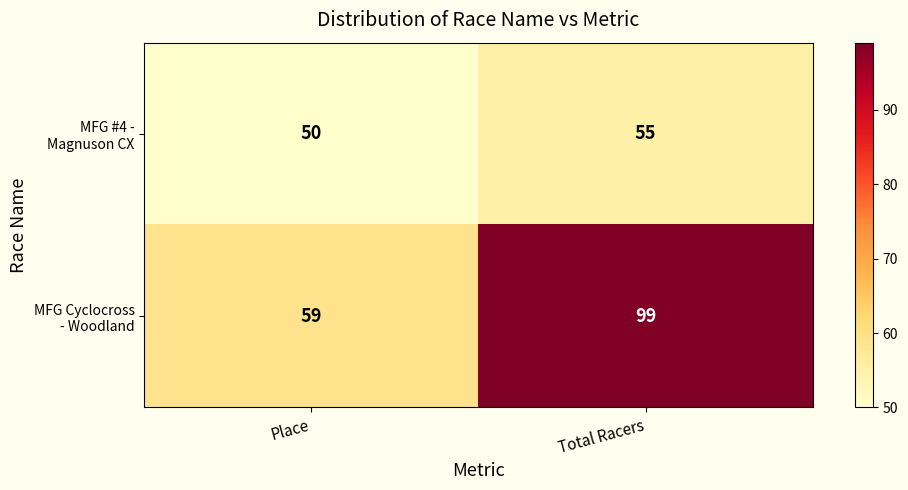

What is the spread (max minus min) of values at Total Racers?

44